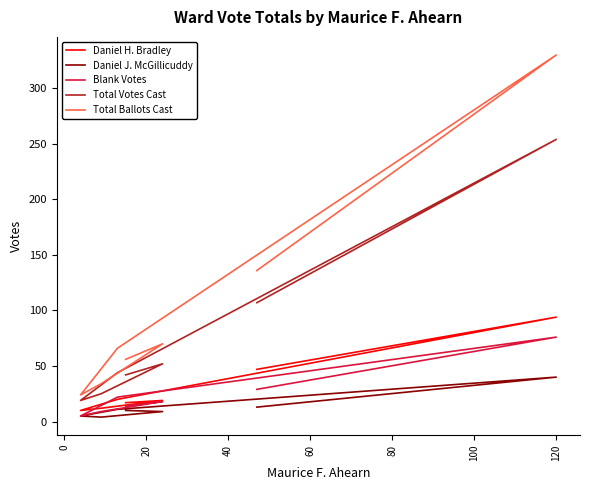

Which series changed the most between 60 and 80?

Total Ballots Cast